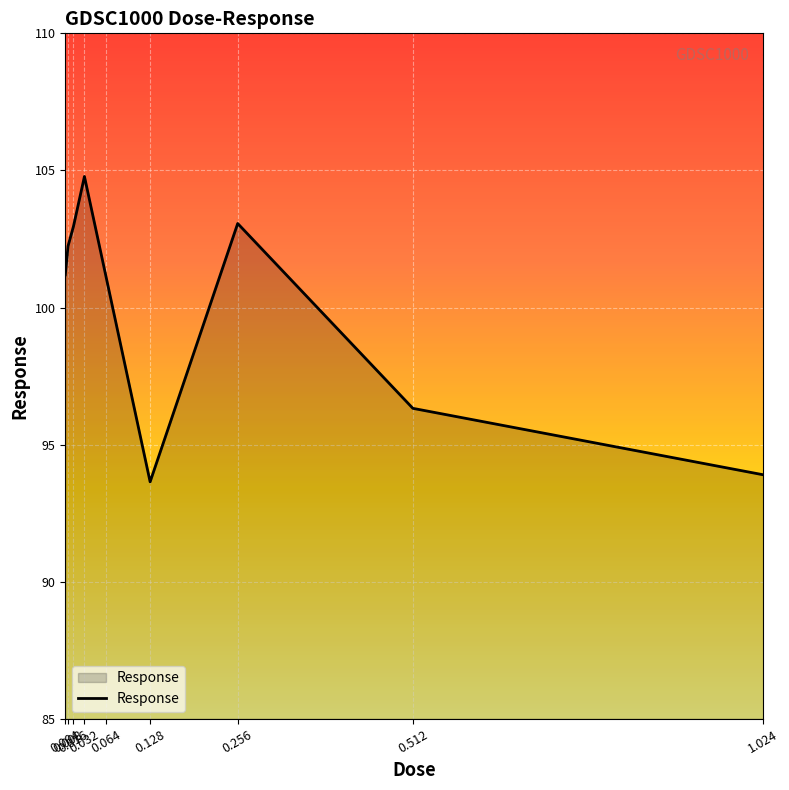

What is the greatest value displayed?

104.8